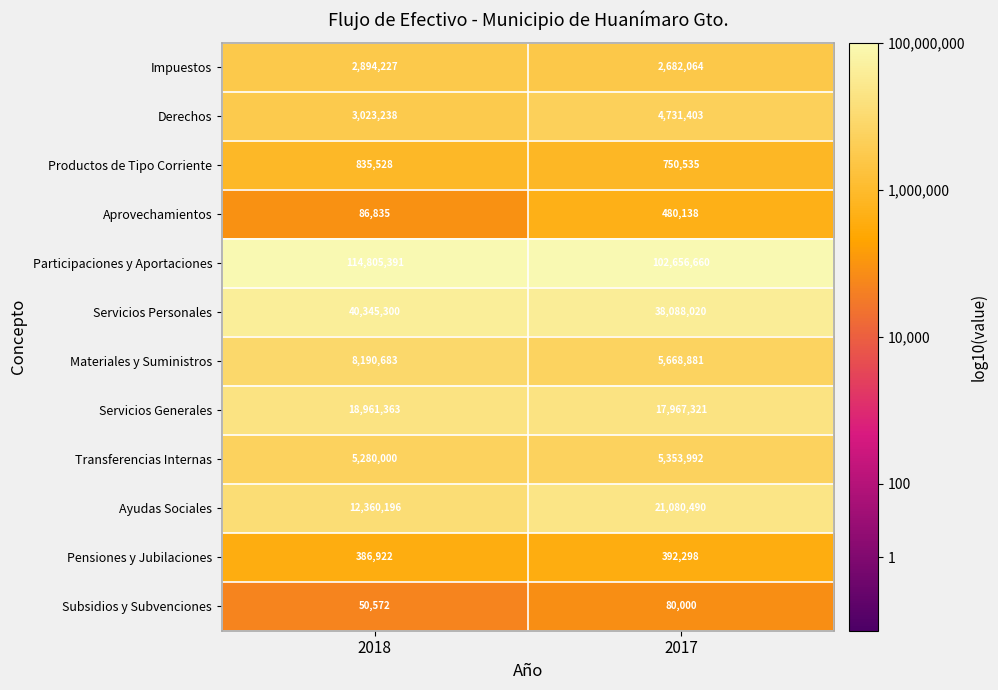

Reading right to left, extract all data points from this chart.

Impuestos: 2682064	2894227
Derechos: 4731403	3023238
Productos de Tipo Corriente: 750535	835528
Aprovechamientos: 480138	86835
Participaciones y Aportaciones: 102656660	114805391
Servicios Personales: 38088020	40345300
Materiales y Suministros: 5668881	8190683
Servicios Generales: 17967321	18961363
Transferencias Internas: 5353992	5280000
Ayudas Sociales: 21080490	12360196
Pensiones y Jubilaciones: 392298	386922
Subsidios y Subvenciones: 80000	50572